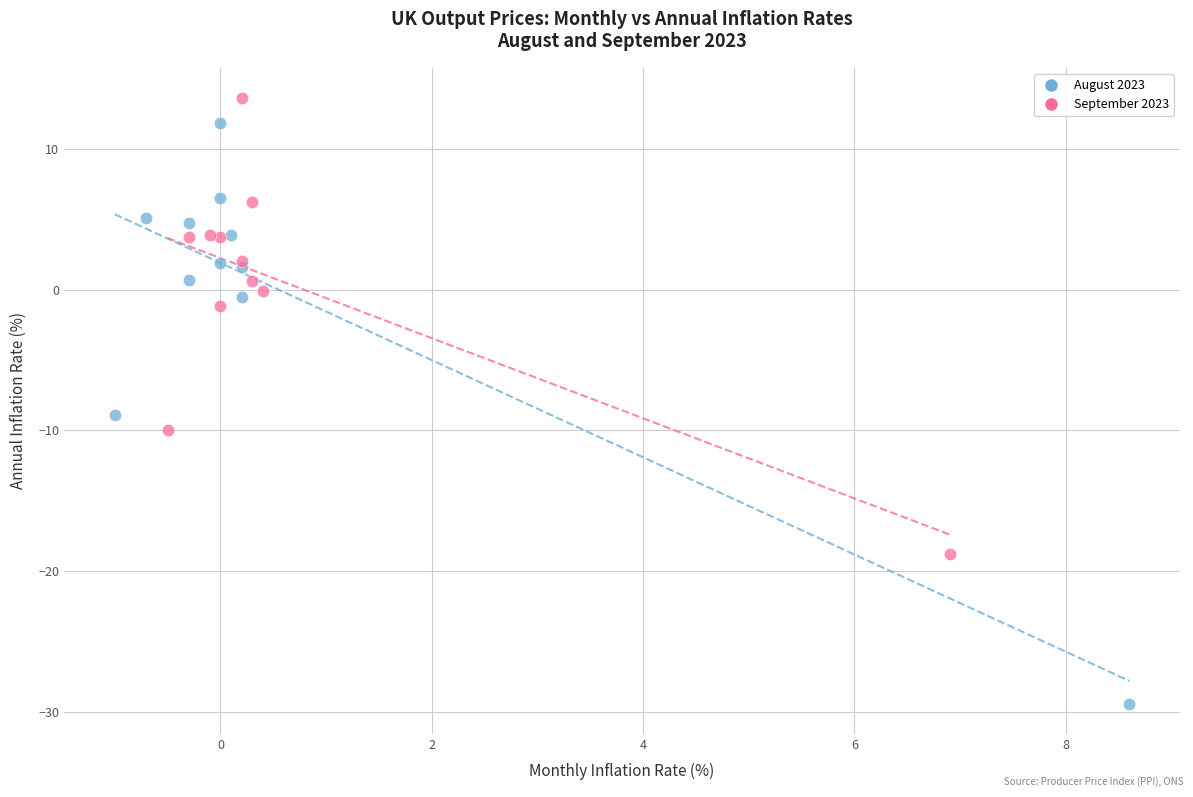

What are all the series names shown in the legend?

August 2023, September 2023